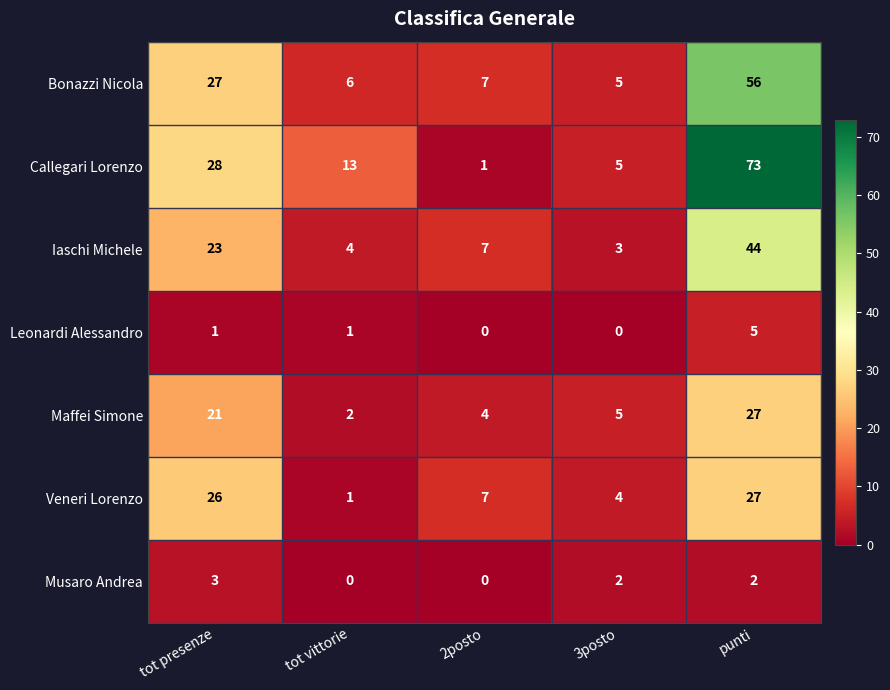

Which series changed the most between tot presenze and punti?

Callegari Lorenzo